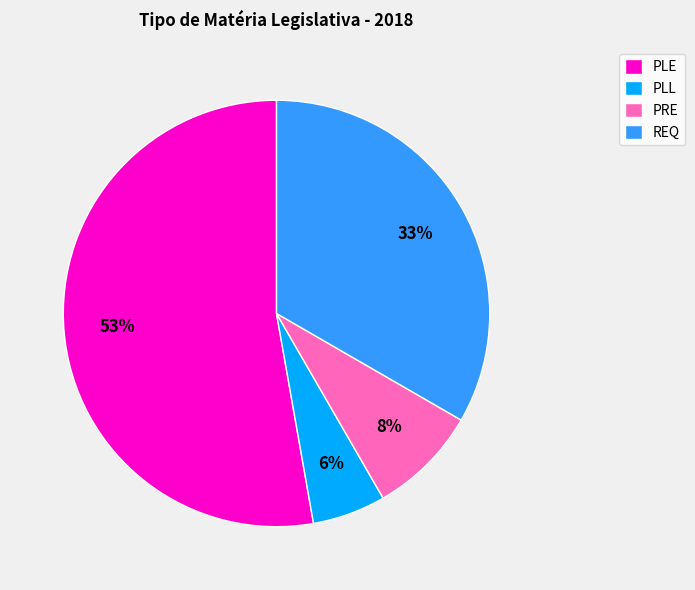

Which has a higher value, PLL or PRE?

PRE